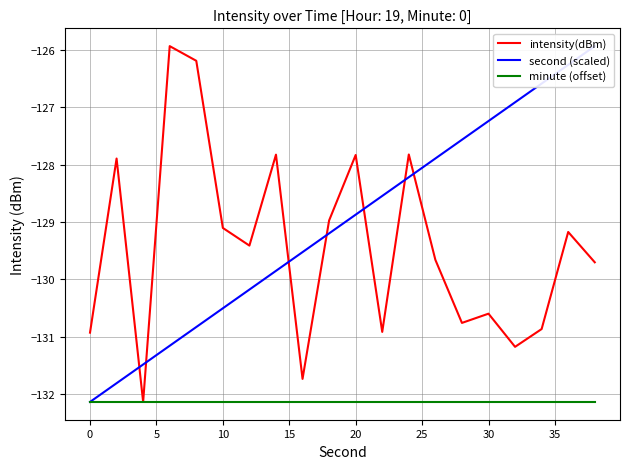

True or false: intensity(dBm) and minute (offset) cross at least once.

False